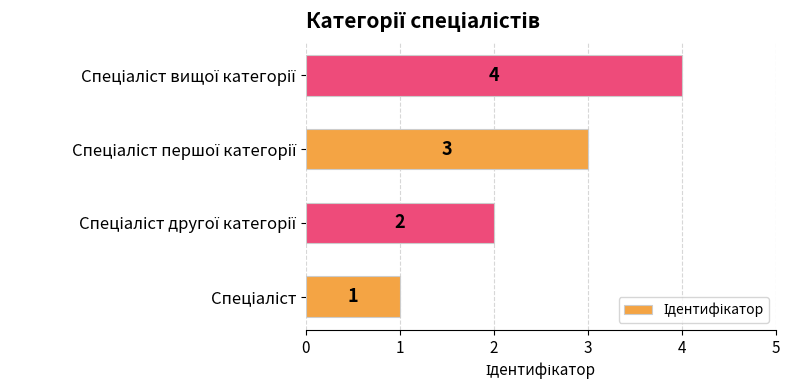

How many values are between 2 and 4?

3